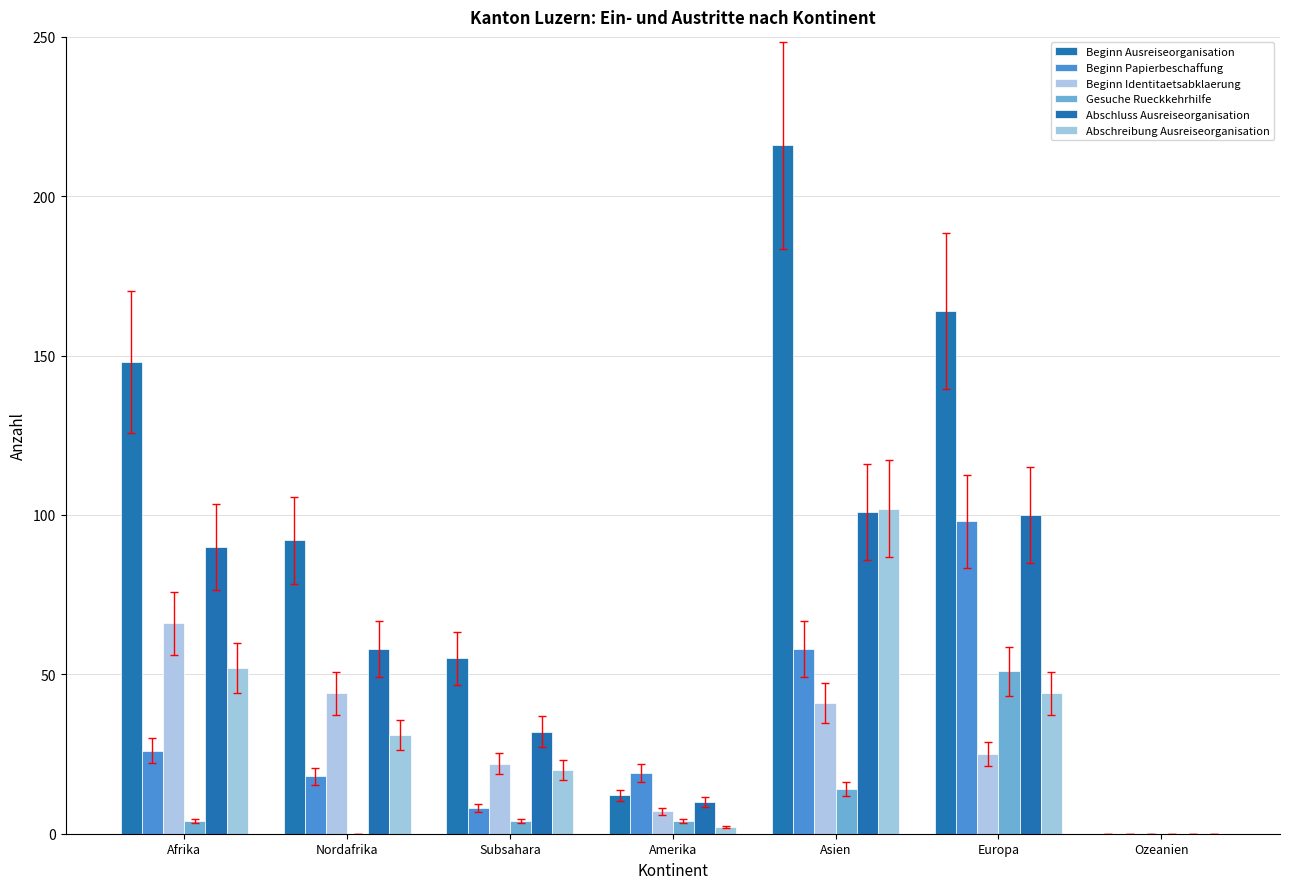

How many values in Abschreibung Ausreiseorganisation are above zero?

6